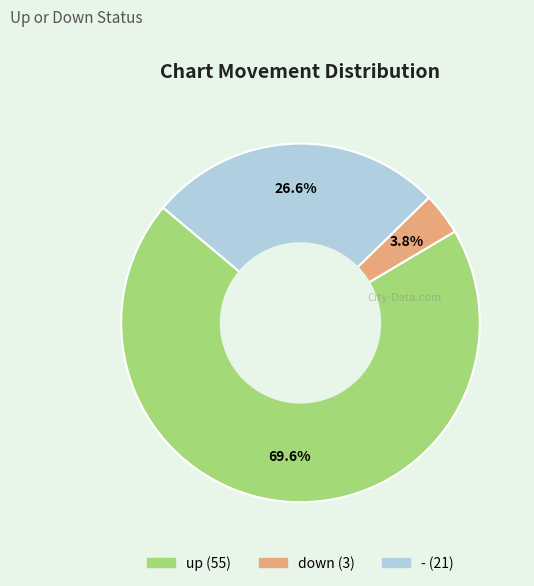

To the nearest percent, what is the combined percentage of up and -?

96%